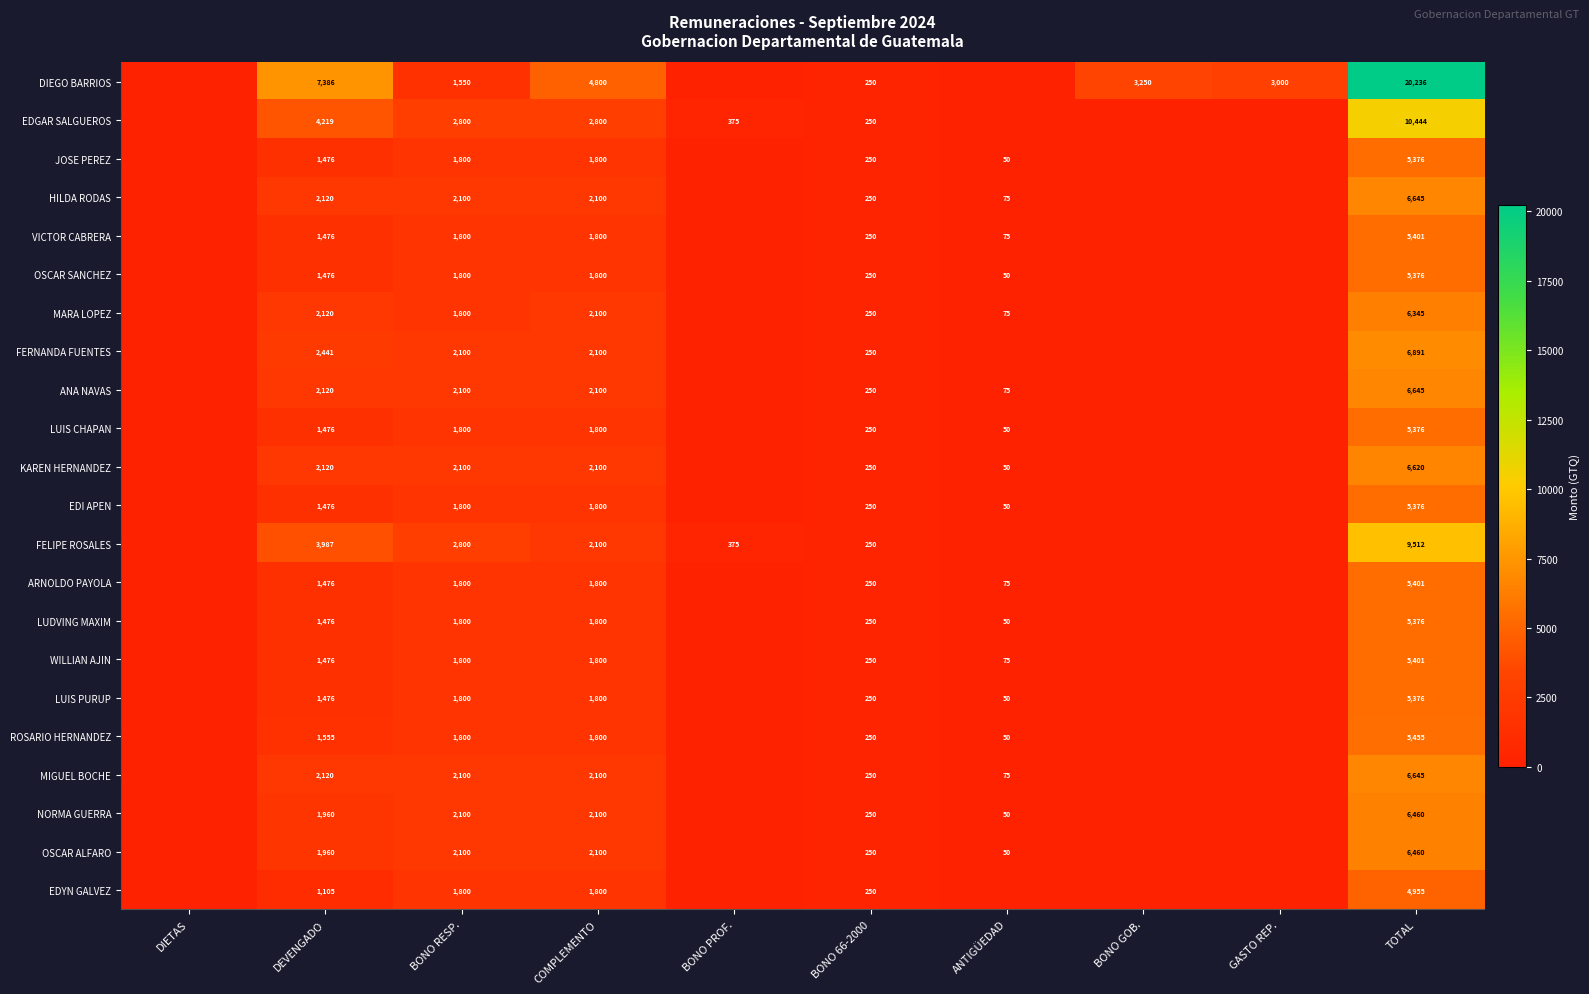

What is the total value across all series at TOTAL?

151772